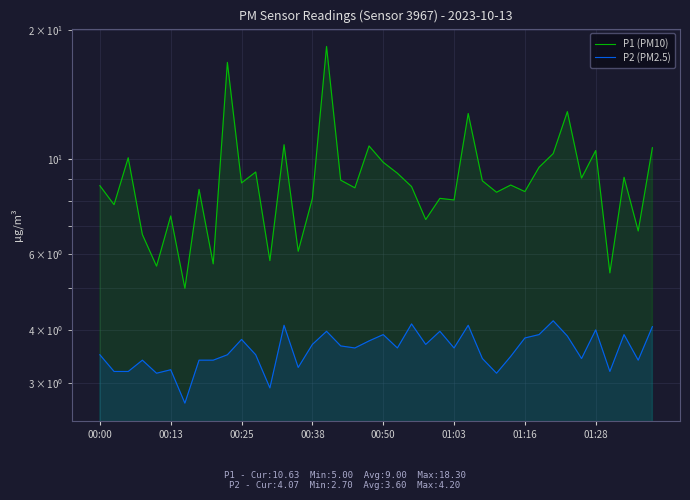

Is it true that P2 (PM2.5) equals 1.9 at 00:38?

False